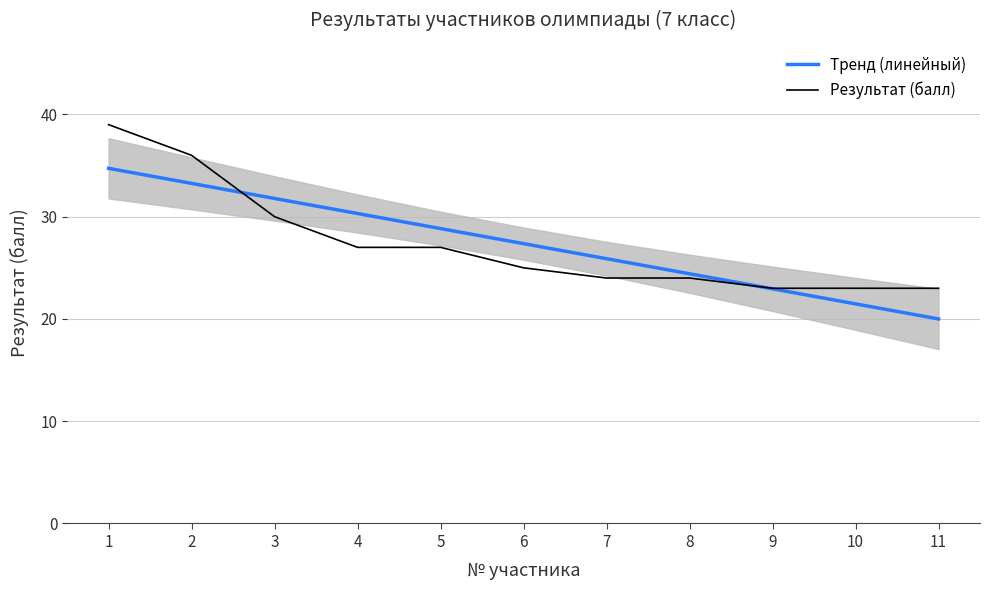

Which series has the widest spread of values?

Результат (балл)